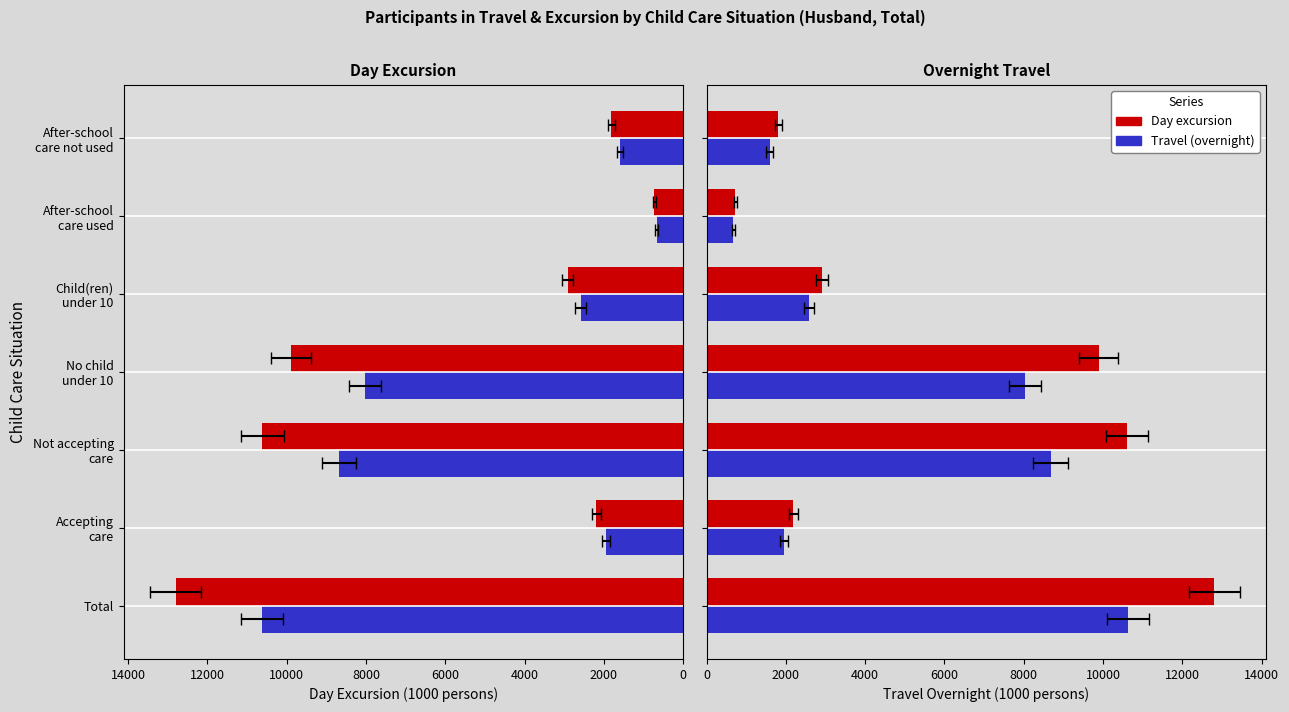

Are the bars grouped side by side (vs. stacked)?

Yes